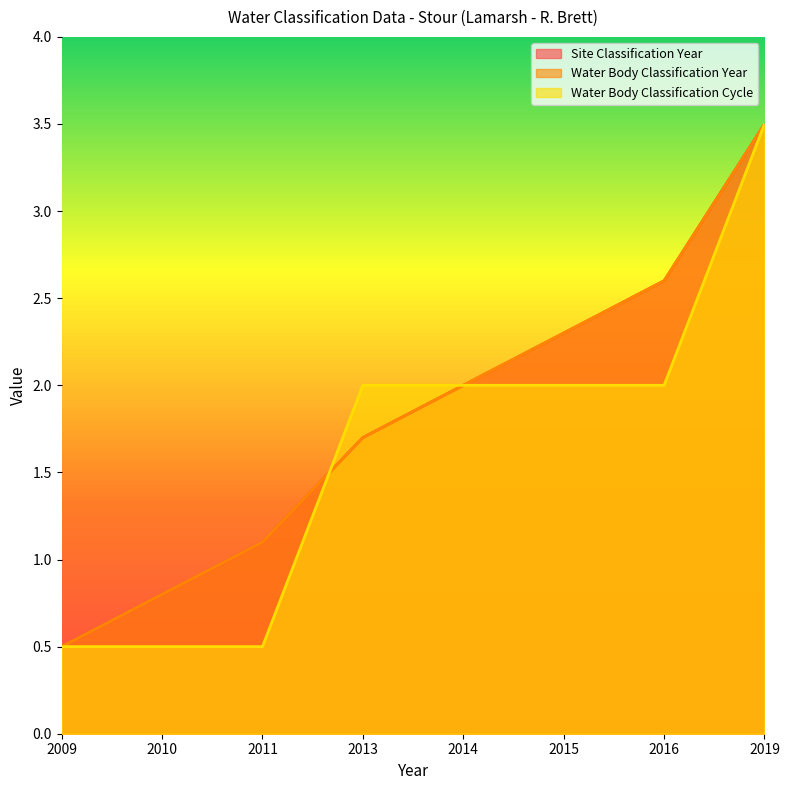

Rank the series at 2019 from lowest to highest value.

Site Classification Year, Water Body Classification Year, Water Body Classification Cycle